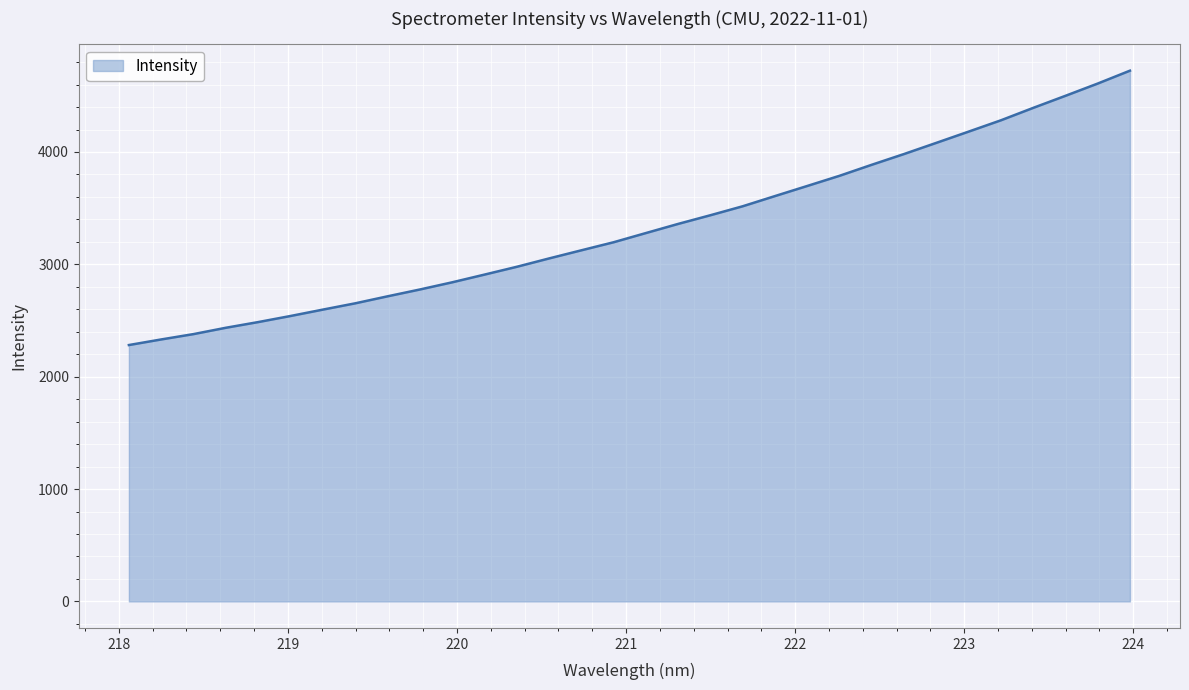

What is the greatest value displayed?

4723.7